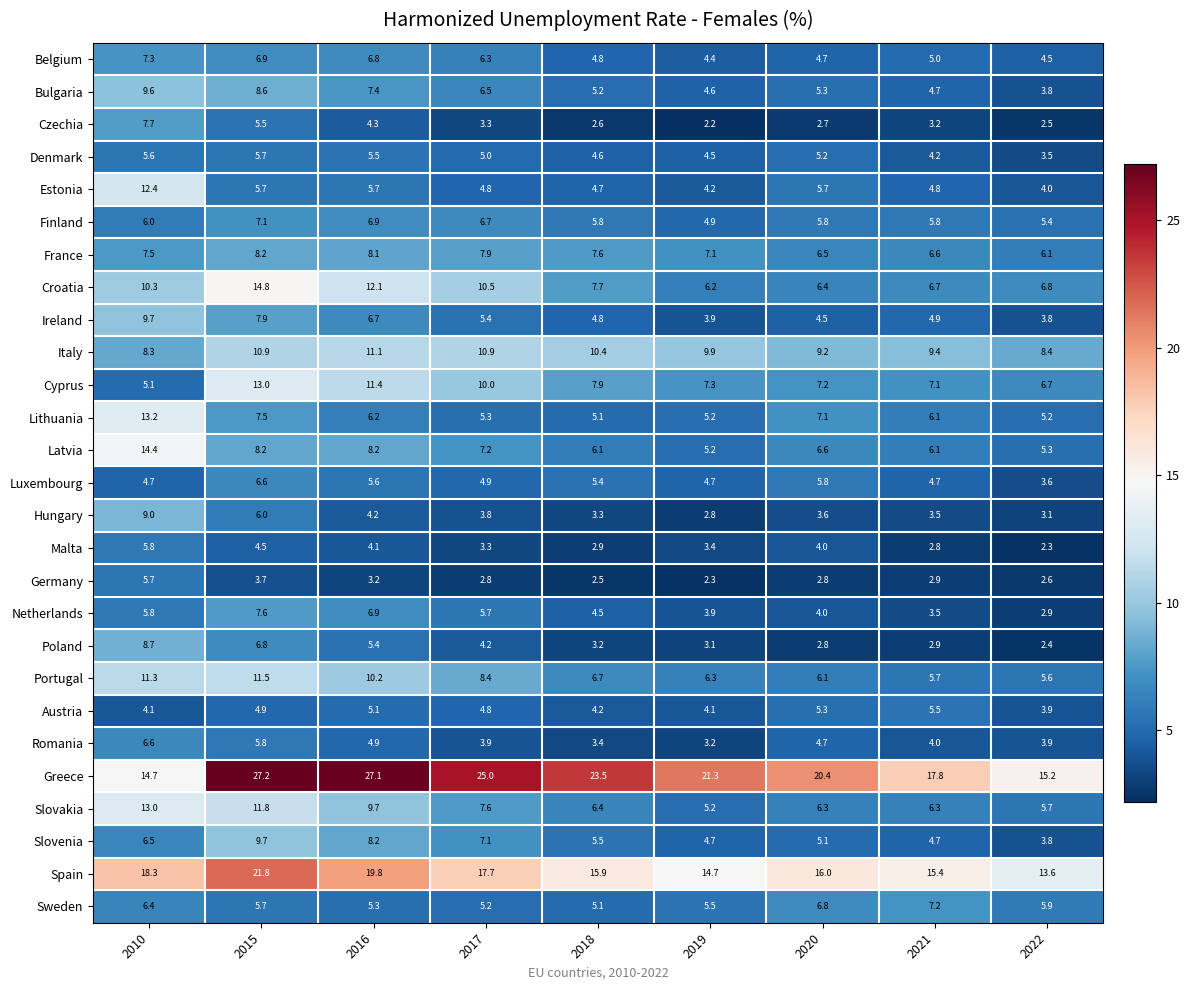

Which series has the largest range (max minus min)?

Greece